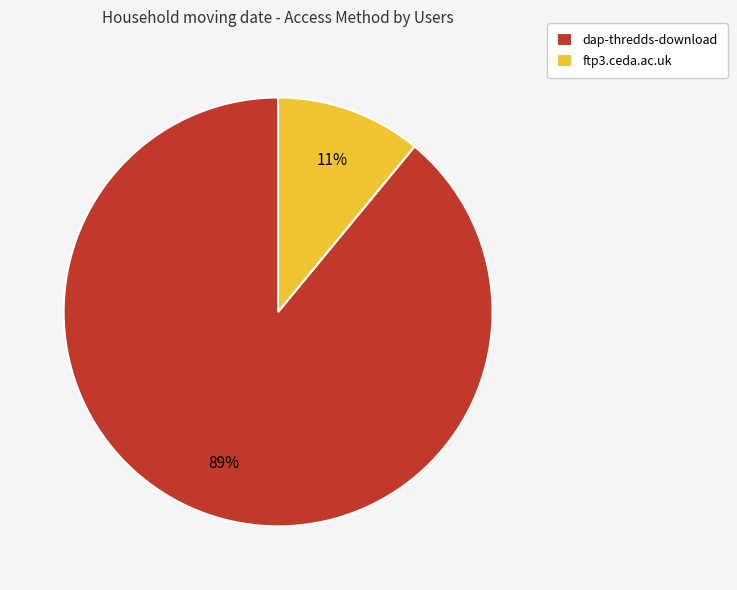

The ftp3.ceda.ac.uk slice represents 11% of the pie. True or false?

True